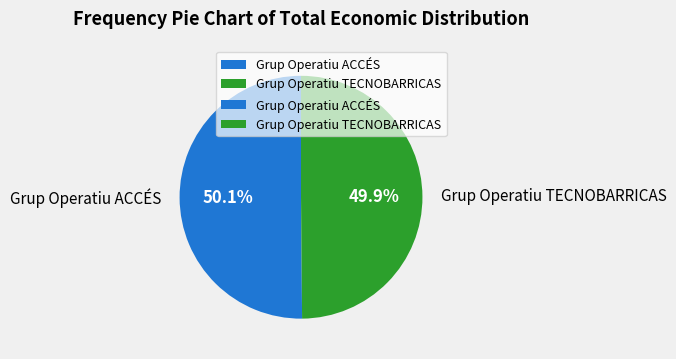

Combined, what portion of the pie is Grup Operatiu ACCÉS and Grup Operatiu TECNOBARRICAS?

100.0%